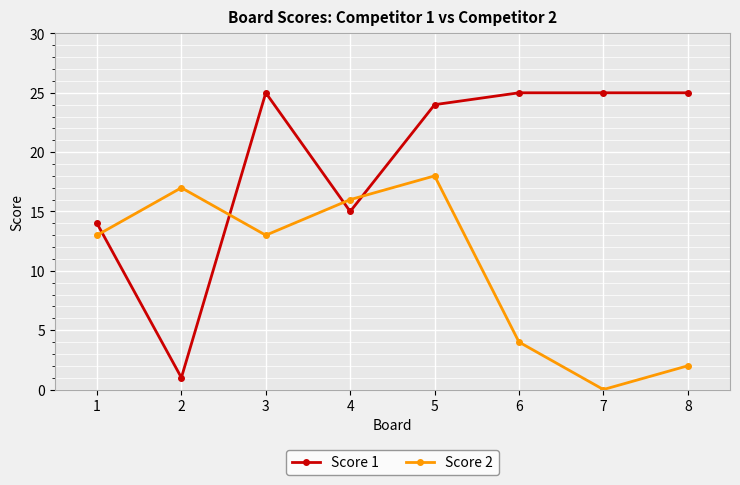

What is the difference between the maximum and minimum values in the Score 1 series?

24